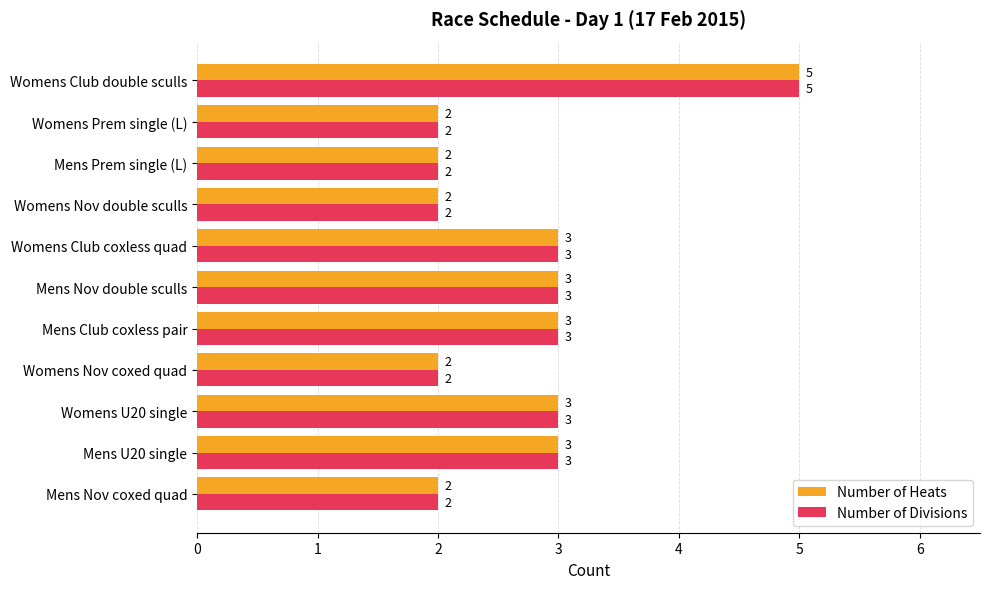

At which label does Number of Divisions reach its peak?

Womens Club double sculls